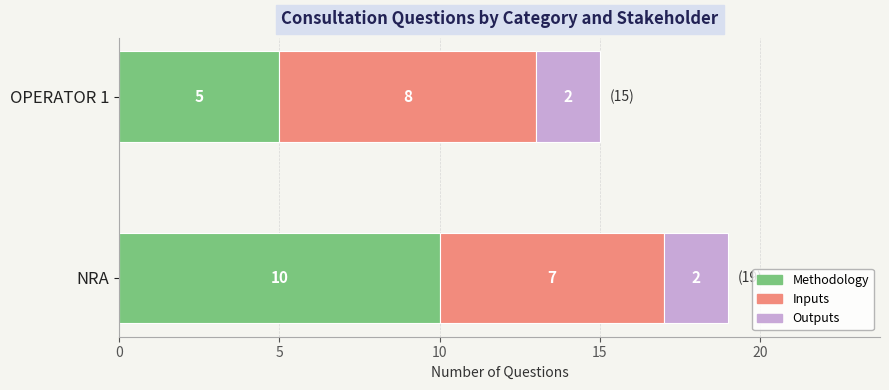

What is the difference between the maximum and minimum values in the Methodology series?

5